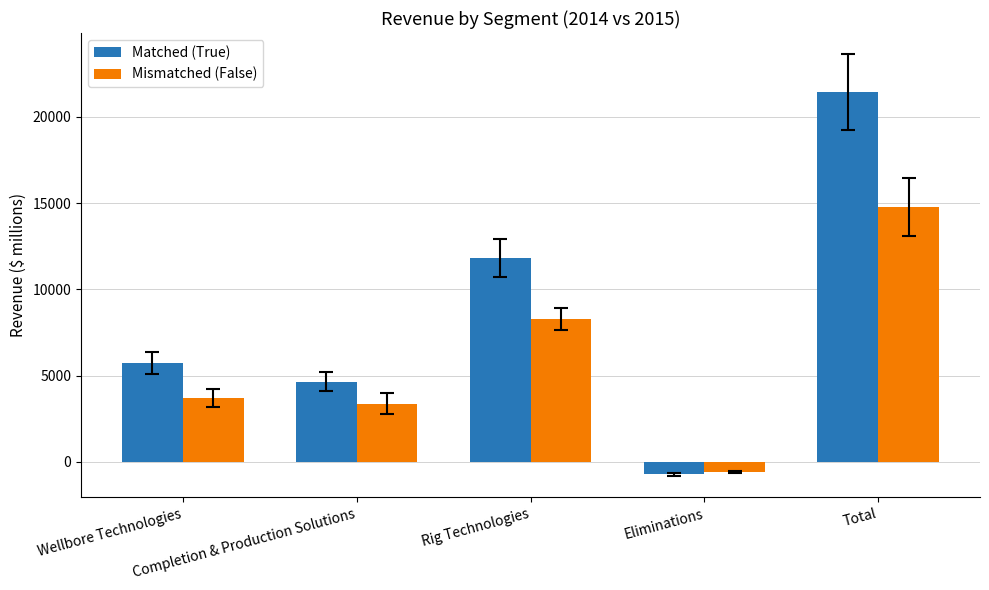

What are all the series names shown in the legend?

Matched (True), Mismatched (False)